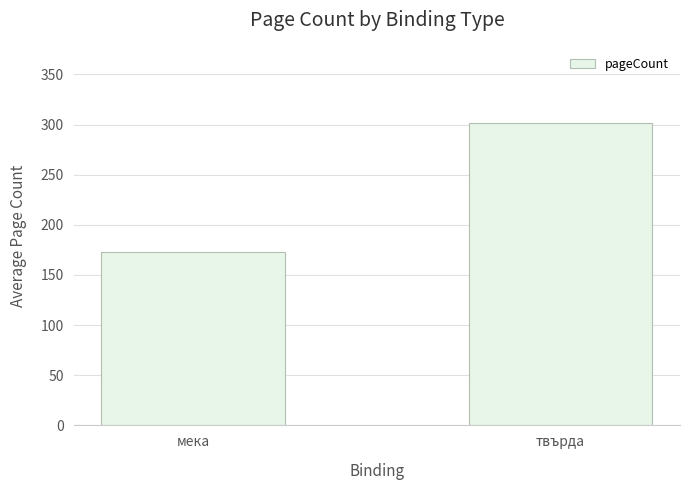

What is the greatest value displayed?

302